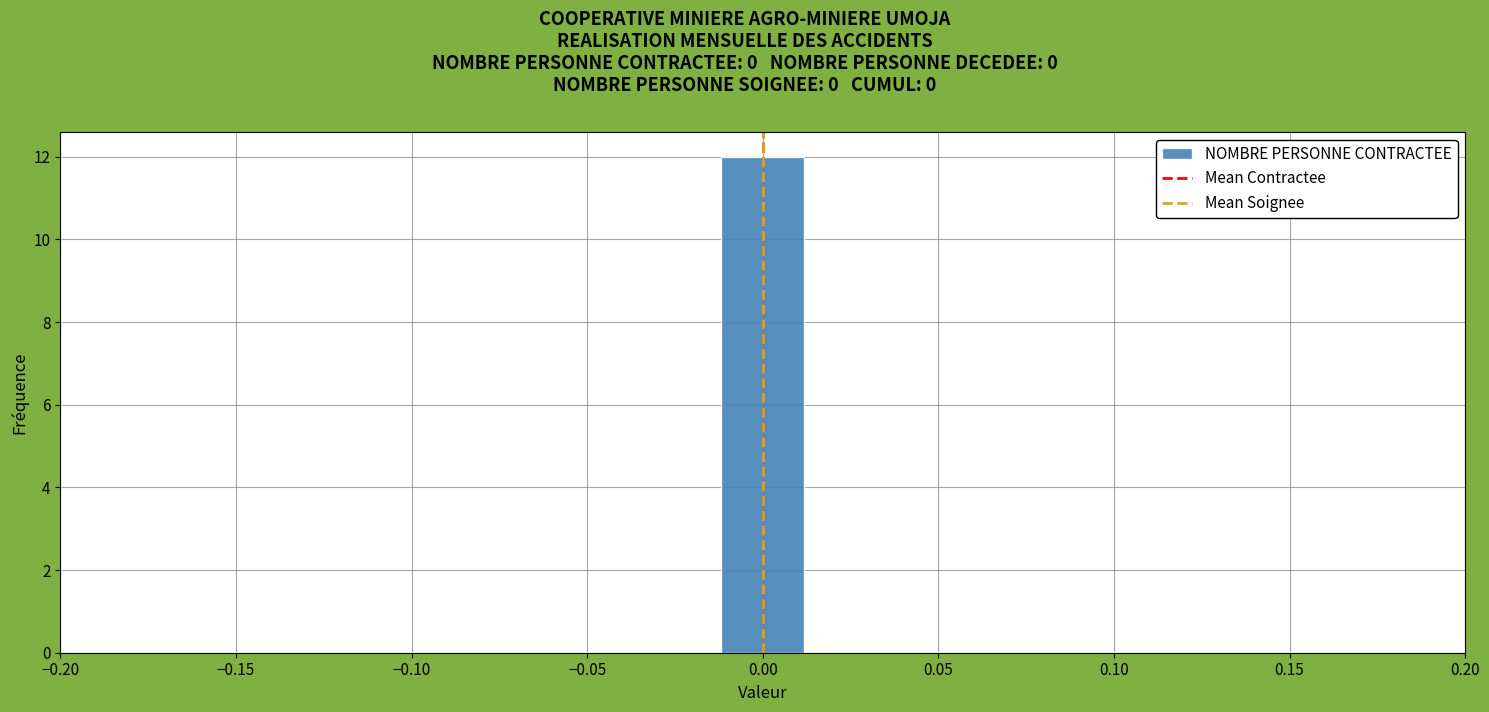

Reading left to right, transcribe this chart: for each bar, give the range it covers on the x-axis and its height. Neither the bar edges nor the heights are printed on the chart, so give them approximately, as read against the axes.

-0.200 to -0.175: 0
-0.175 to -0.155: 0
-0.155 to -0.130: 0
-0.130 to -0.105: 0
-0.105 to -0.080: 0
-0.080 to -0.060: 0
-0.060 to -0.035: 0
-0.035 to -0.010: 0
-0.010 to 0.010: 12
0.010 to 0.035: 0
0.035 to 0.060: 0
0.060 to 0.080: 0
0.080 to 0.105: 0
0.105 to 0.130: 0
0.130 to 0.155: 0
0.155 to 0.175: 0
0.175 to 0.200: 0